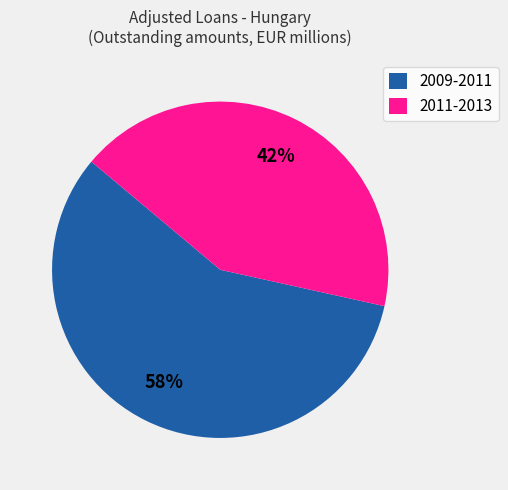

Is it true that 2011-2013 is 31% of the pie?

False